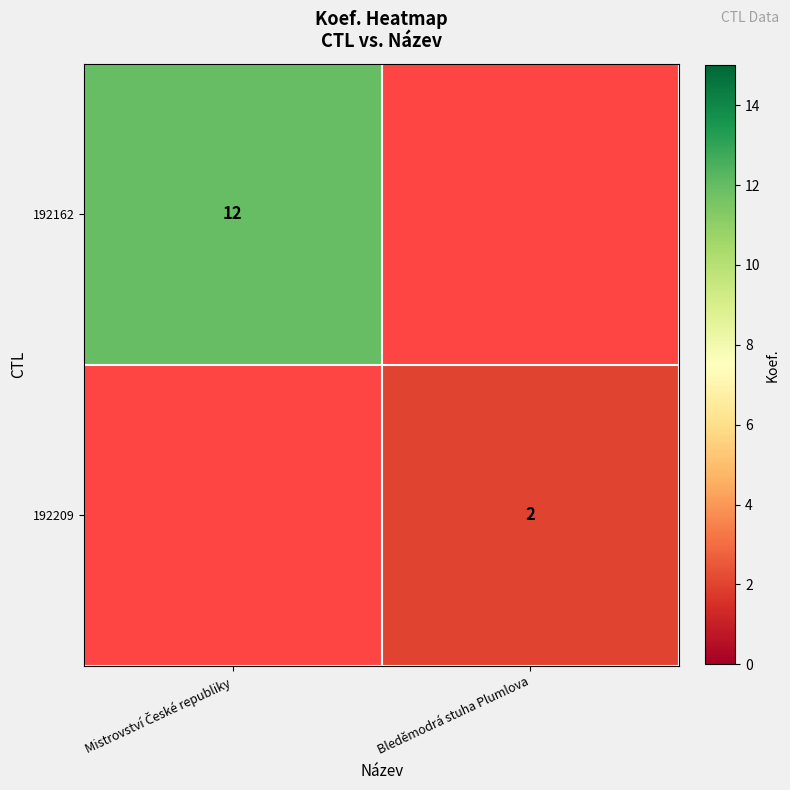

At how many categories does at least one series exceed 10?

1